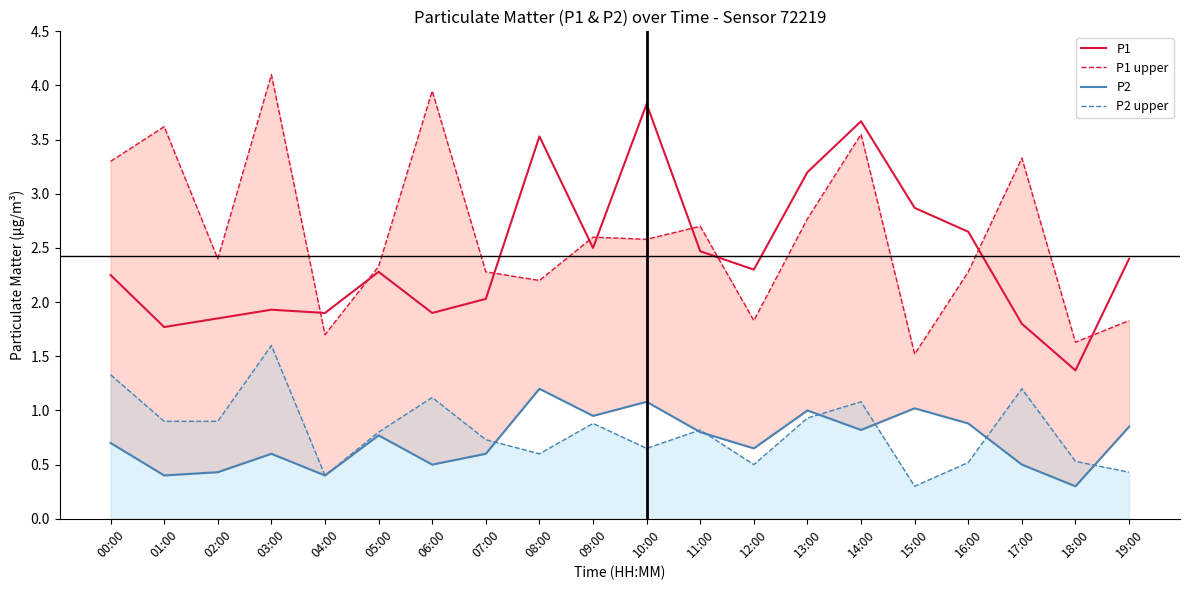

How many lines are shown in the chart?

4